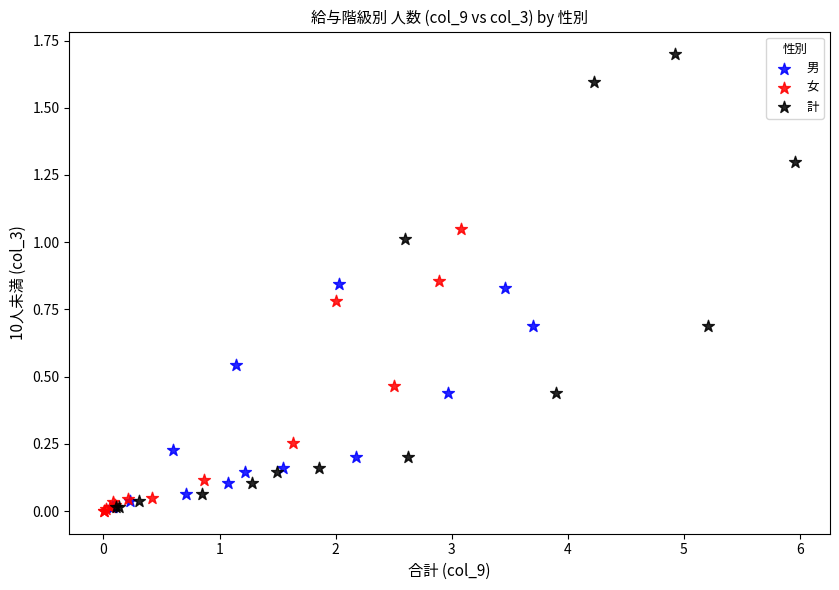

Which series has the largest Y range (max minus min)?

計